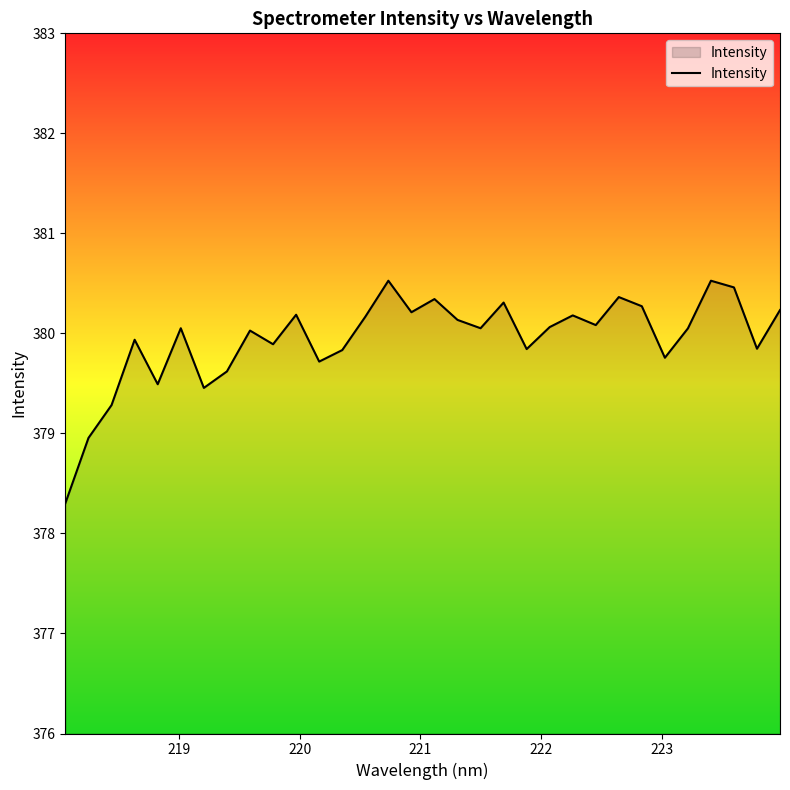

What is the difference between the maximum and minimum values?

2.2